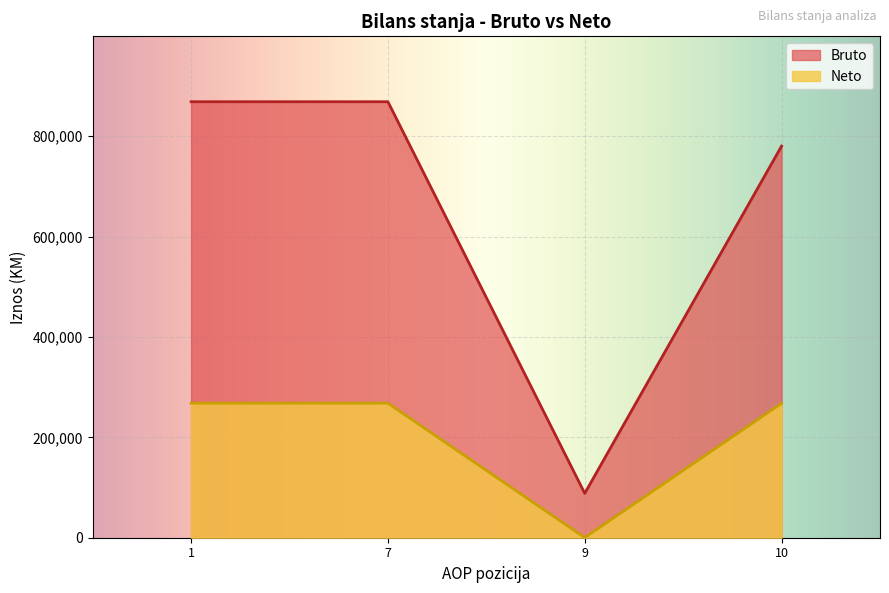

True or false: Neto and Bruto cross at least once.

False